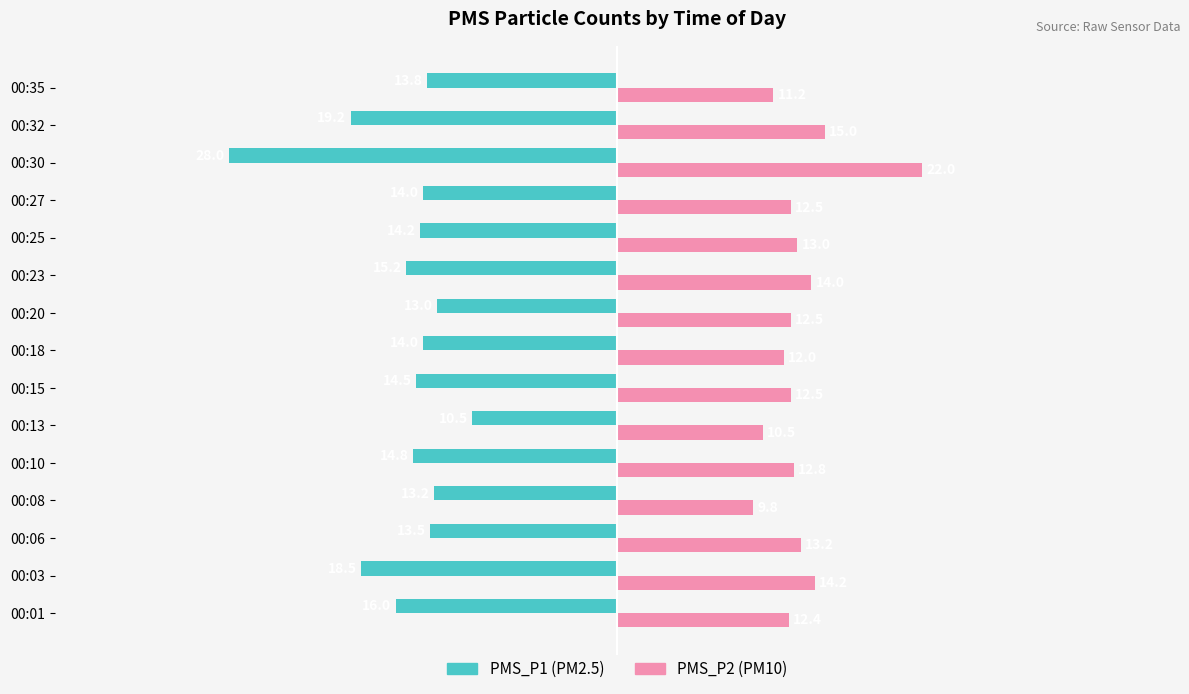

At which category does the chart reach its minimum across all series?

00:30